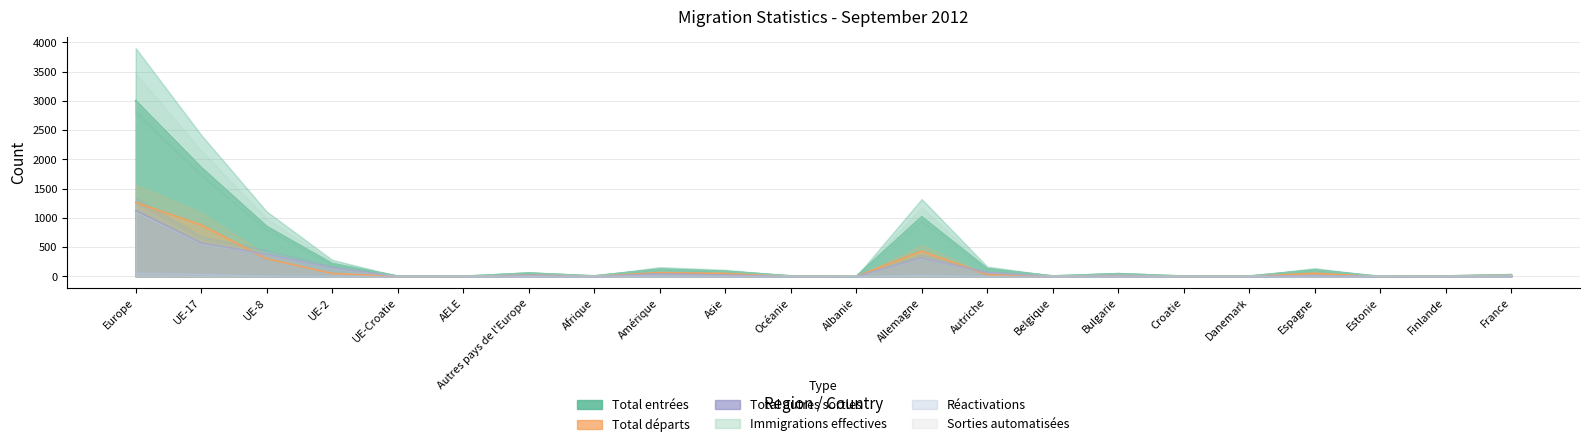

At Croatie, list the series in order from largest to smallest.

Total entrées, Immigrations effectives, Total départs, Total autres sorties, Réactivations, Sorties automatisées